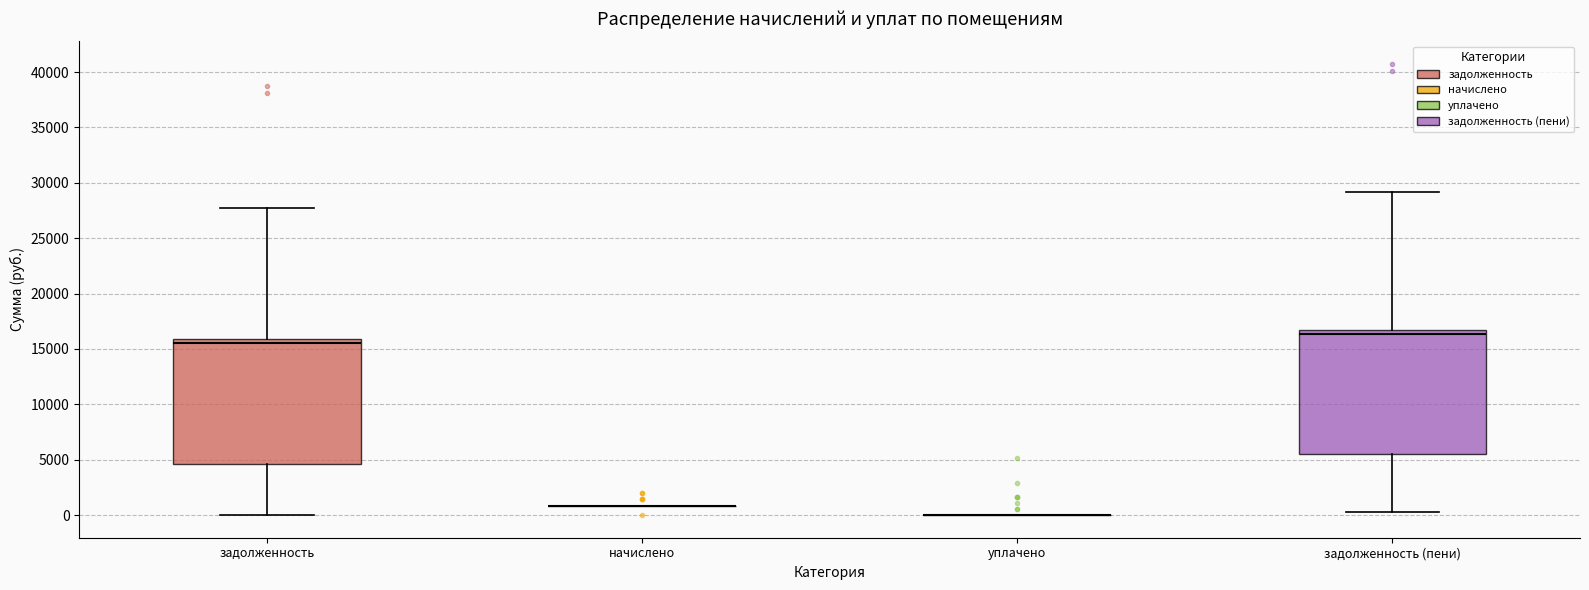

Reading left to right, transcribe this box plot: for each box, give where its median line is, the range the box spans, and where its two whiskers end, as read against the y-axis. The values are not printed on the chart, so give them approximately, as read against the axis.

задолженность: median 15500, box 4500 to 16000, whiskers 0 to 27500
начислено: box collapsed to a line at 1000, whiskers 1000 to 1000
уплачено: box collapsed to a line at 0, whiskers 0 to 0
задолженность (пени): median 16500, box 5500 to 17000, whiskers 500 to 29000